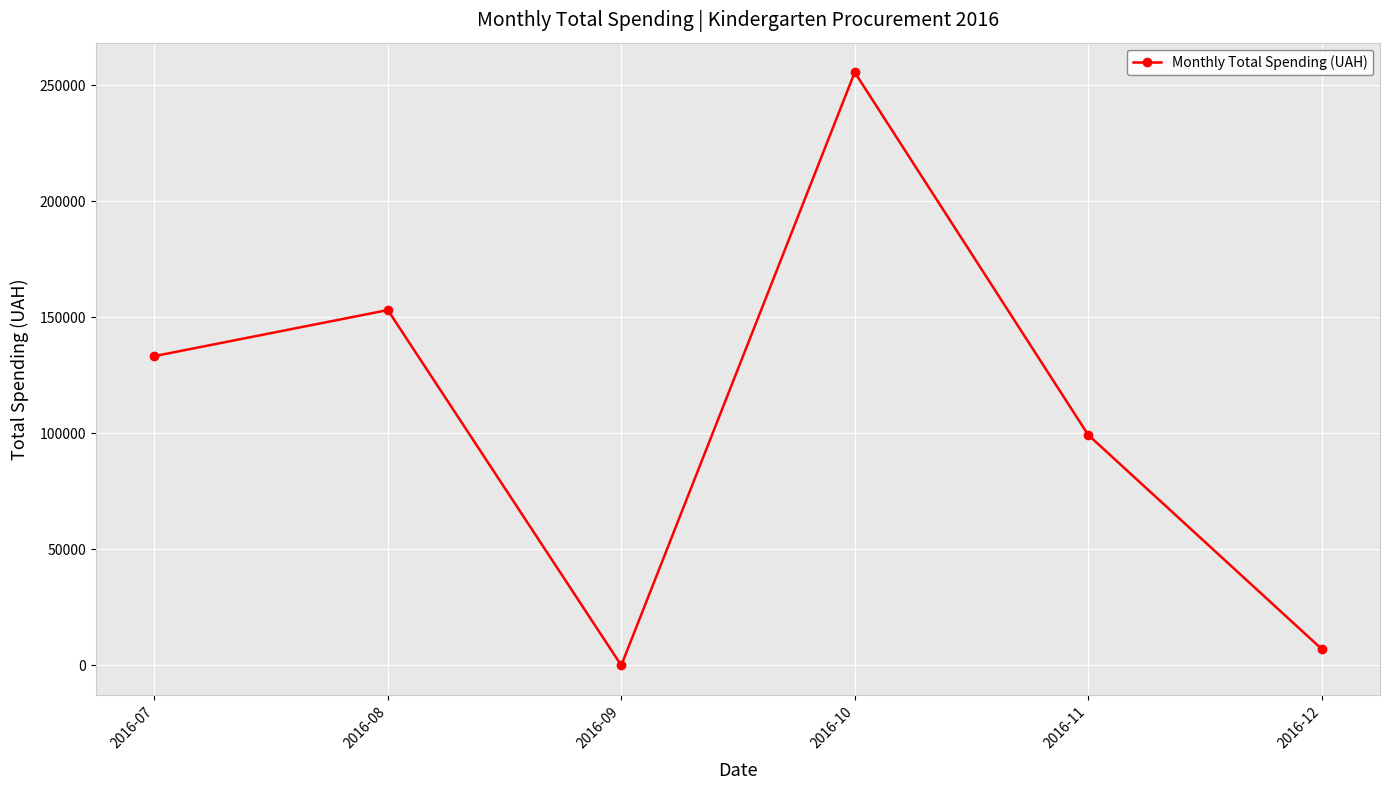

The value at 2016-07 is 56657.1. True or false?

False